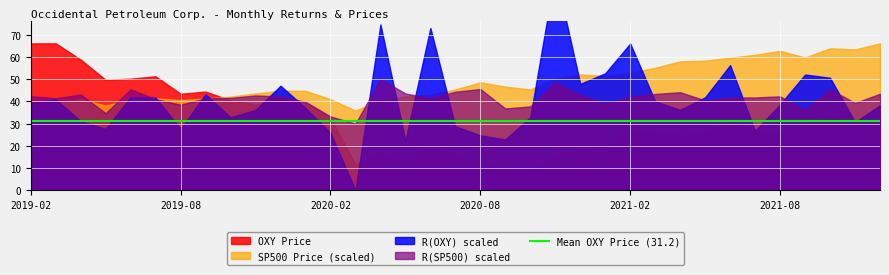

At 2019-11, list the series in order from largest to smallest.

SP500 Price, OXY Price, R_SP500, R_OXY